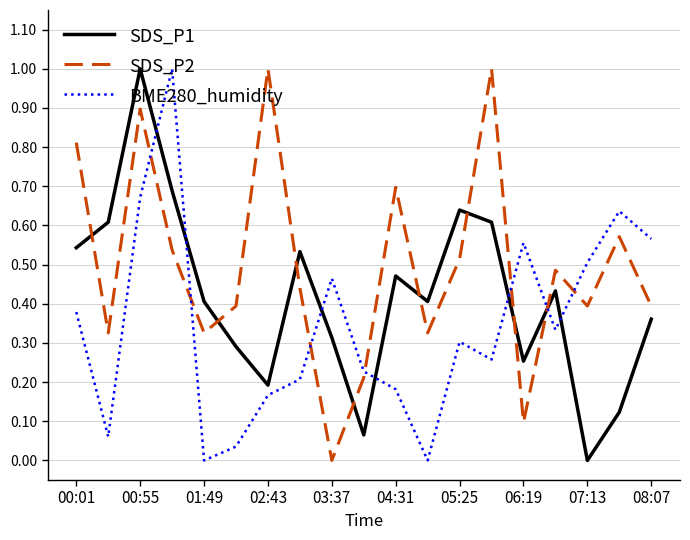

What is the maximum value for BME280_humidity?

1.0